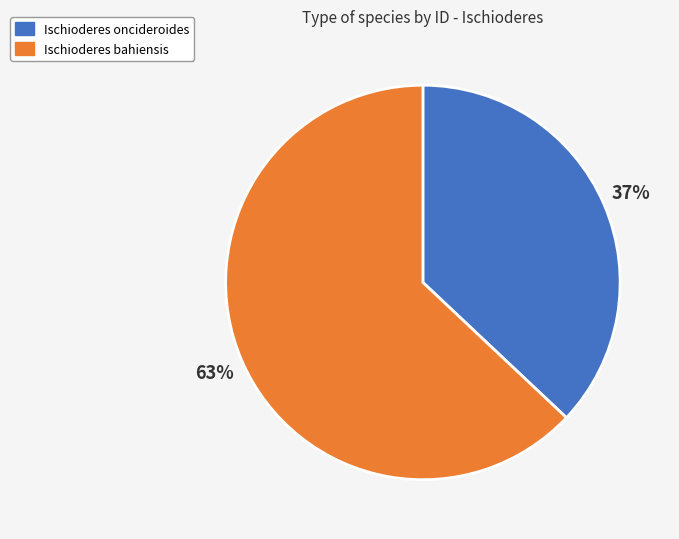

Between Ischioderes bahiensis and Ischioderes oncideroides, which is larger?

Ischioderes bahiensis